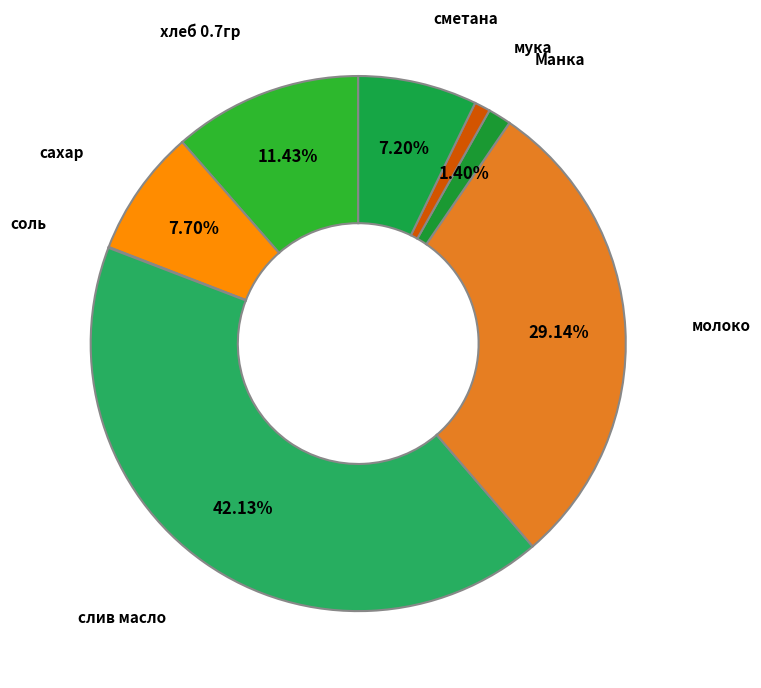

How many slices are in this pie chart?

8